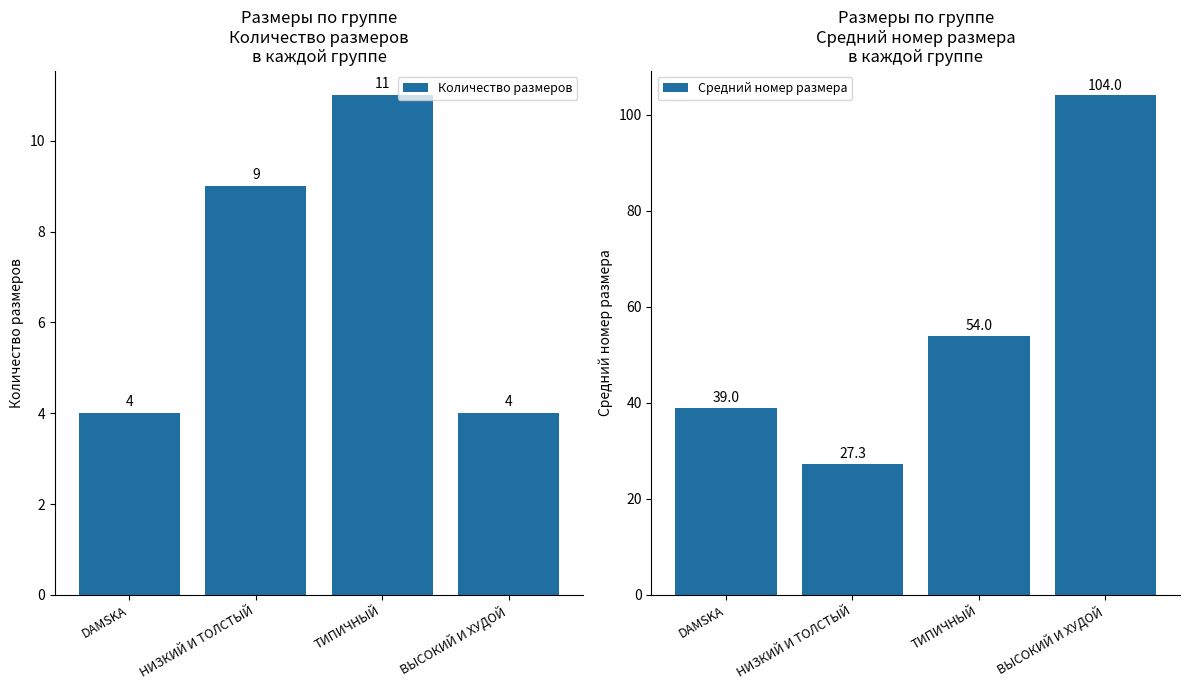

List the series in order of their overall mean, lowest first.

Количество размеров, Средний номер размера